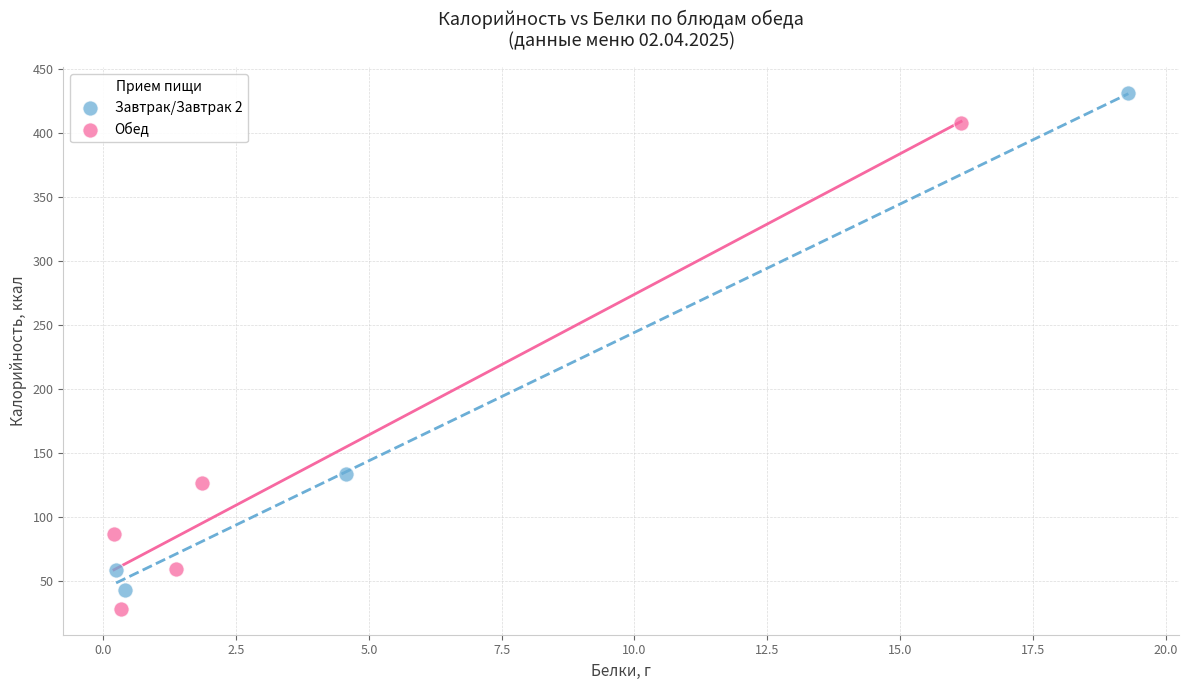

Which series reaches the maximum Y coordinate?

Завтрак/Завтрак 2